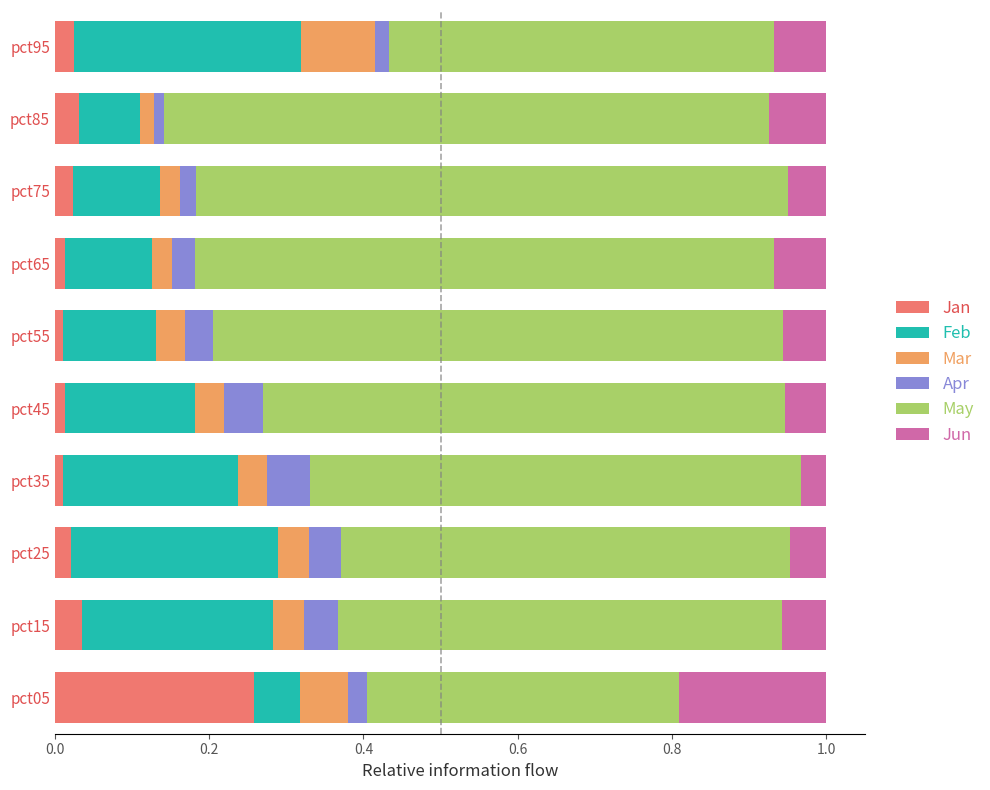

What is the total value across all series at pct05?

1.0